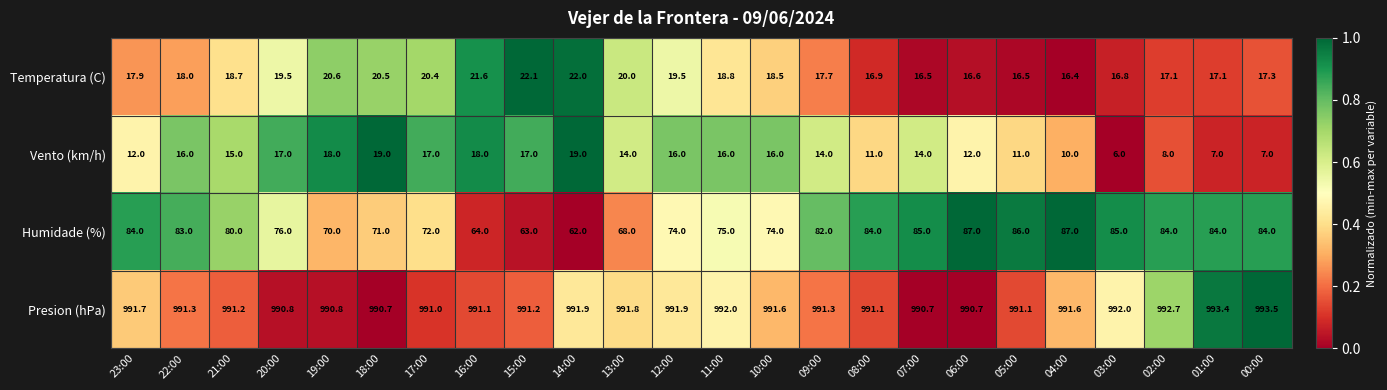

What is the spread (max minus min) of values at 05:00?

980.1